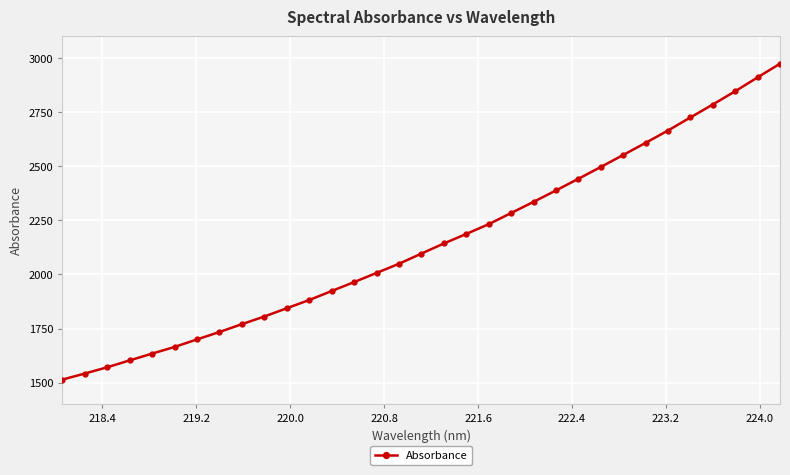

What is the sum of all values?

70867.2